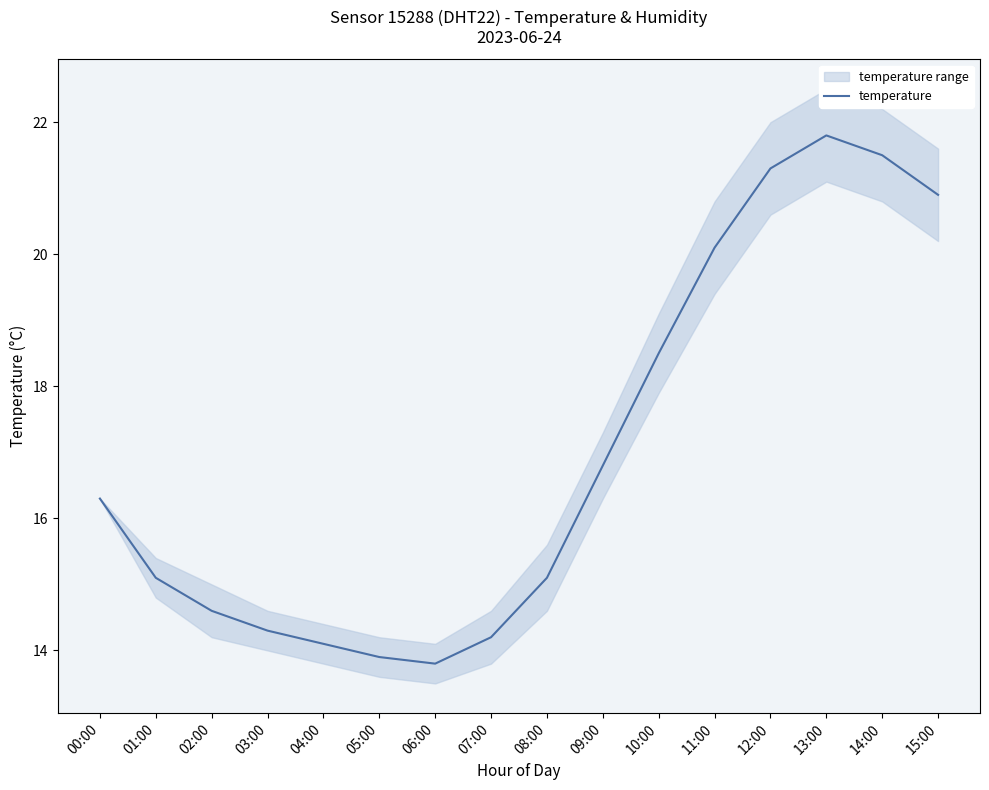

What is the difference between the maximum and minimum values?

8.0